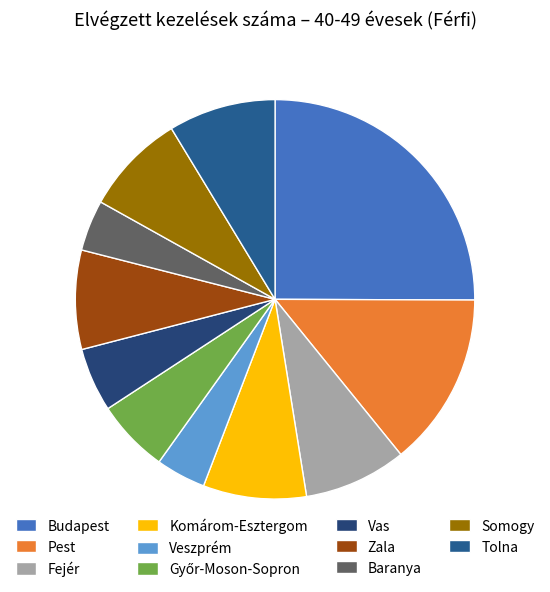

The Komárom-Esztergom slice represents 8% of the pie. True or false?

True